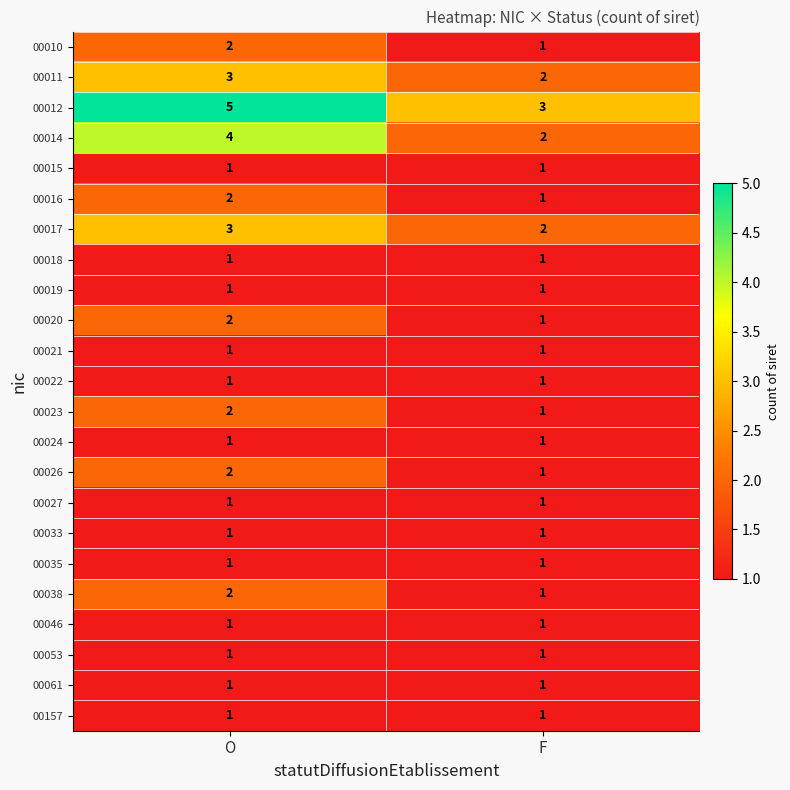

Which series has the largest total across all categories?

00012